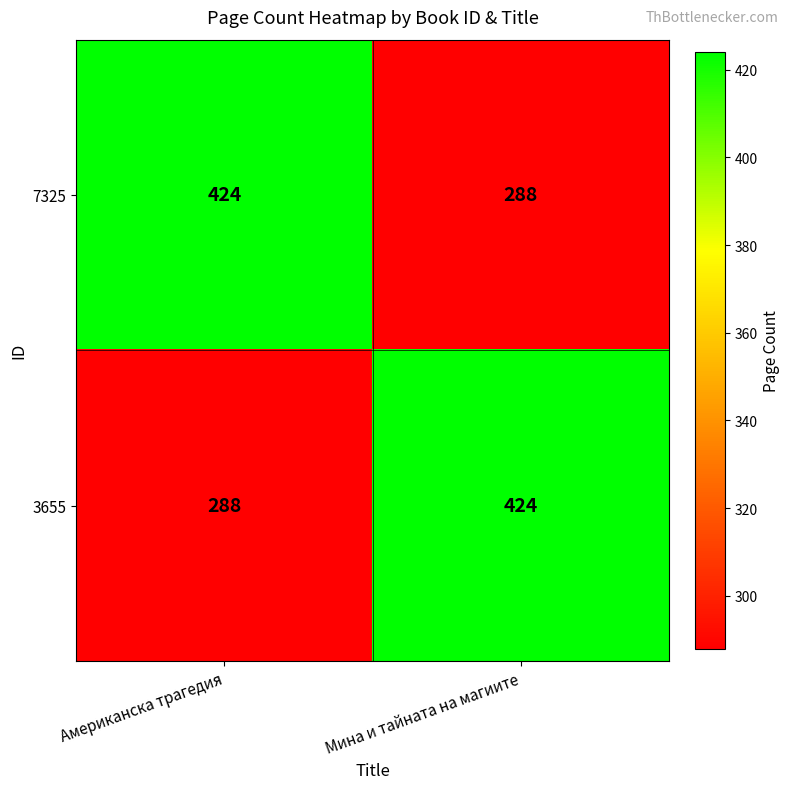

What is the smallest value displayed?

288